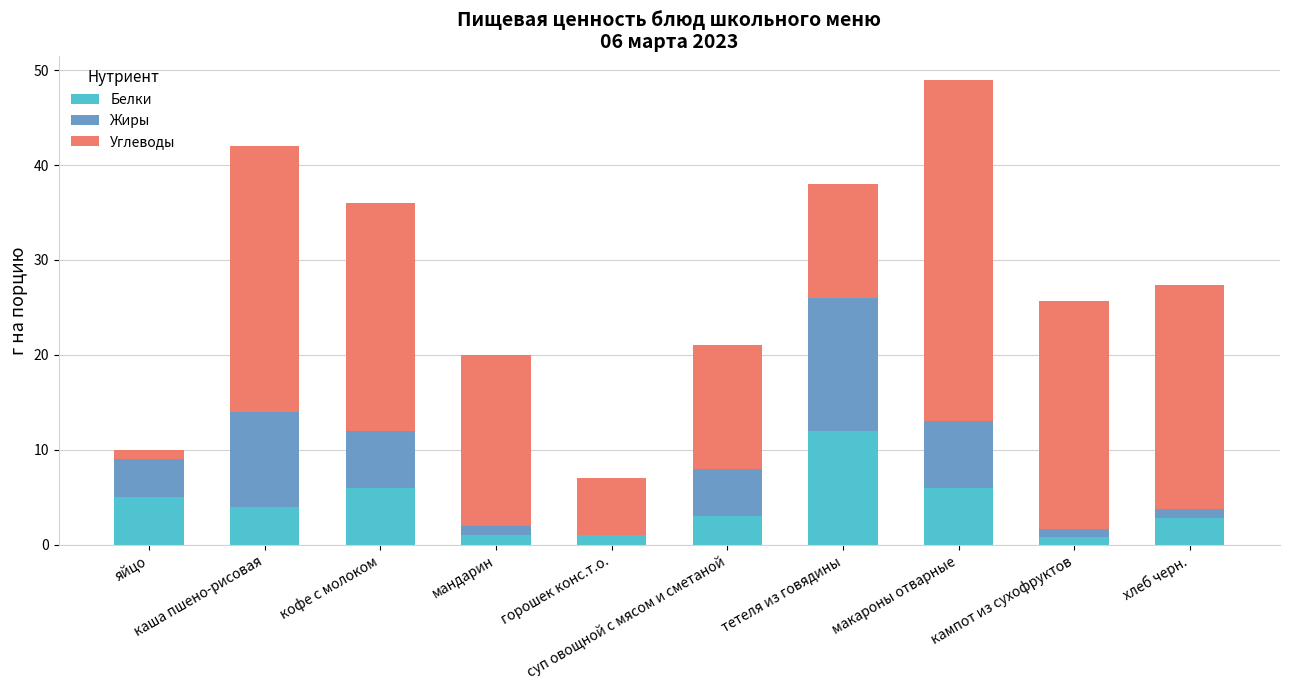

What is the highest value of the Белки series?

12.0